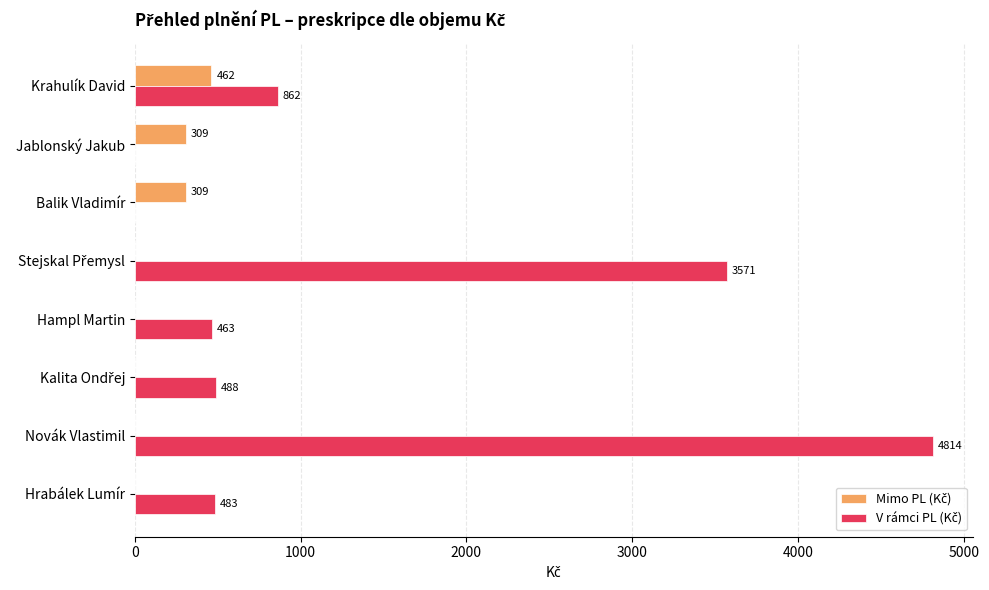

What is the maximum value shown in the chart?

4813.8